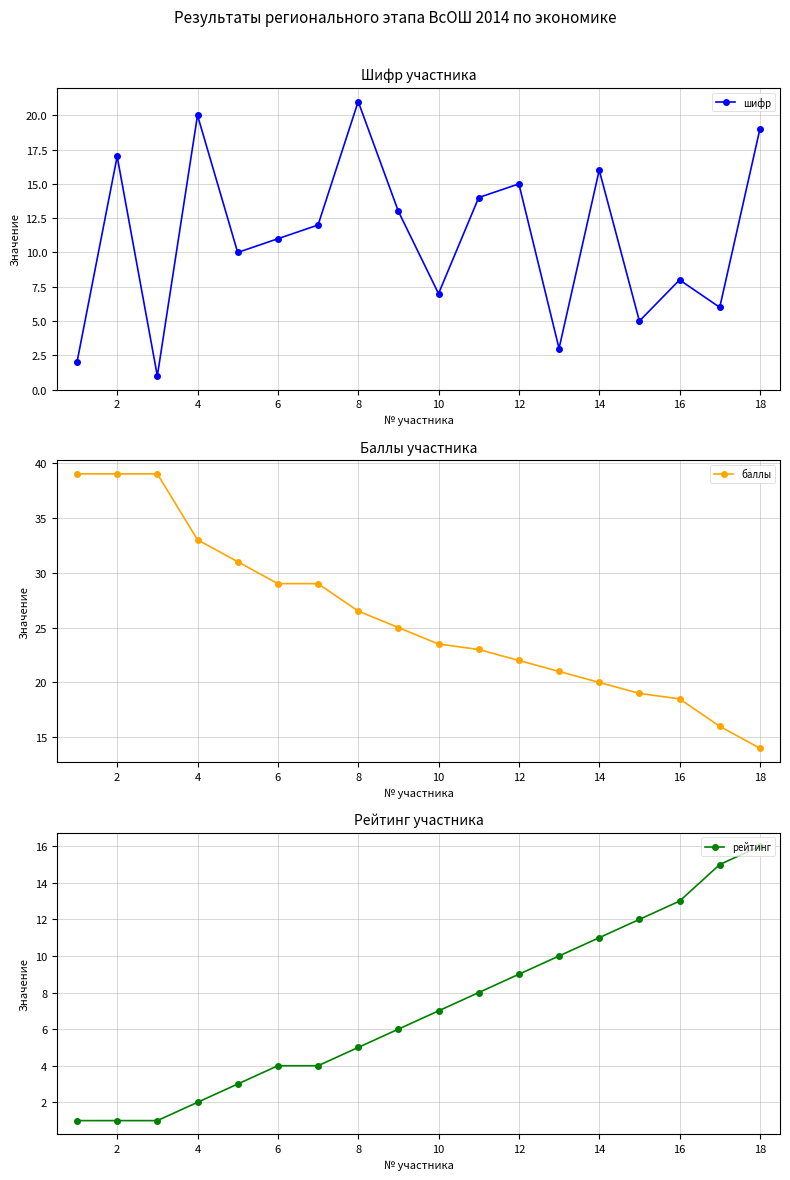

What is the lowest value of the баллы series?

14.0